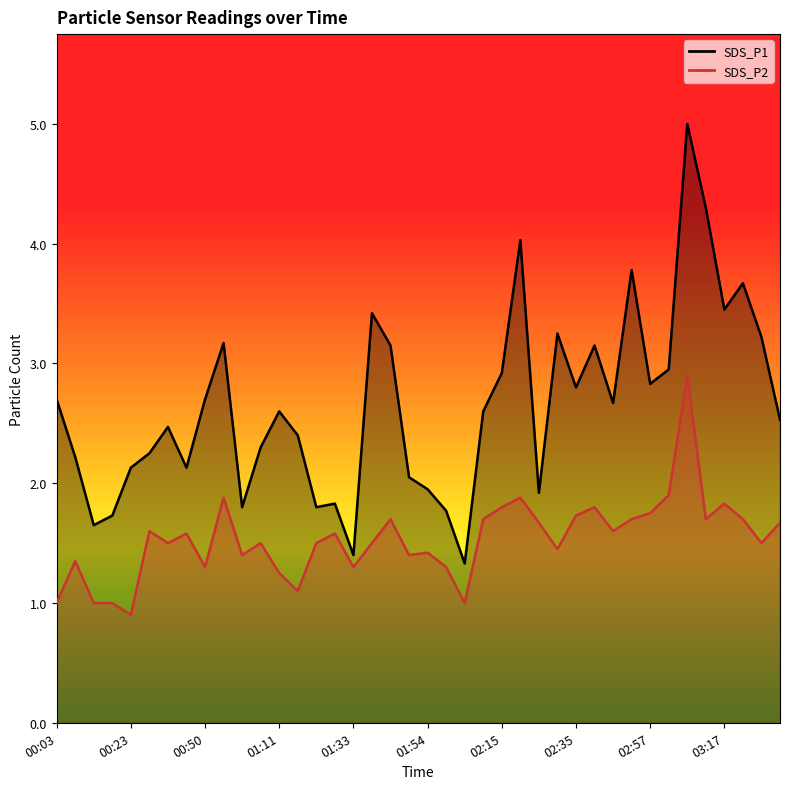

True or false: SDS_P1 and SDS_P2 intersect in this chart.

False